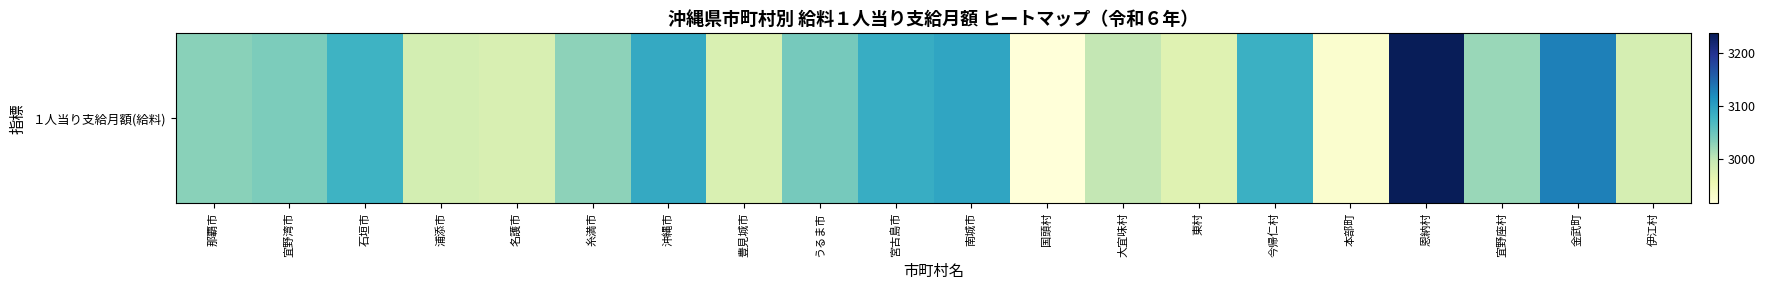

What is the change in value from 東村 to 金武町?

+159